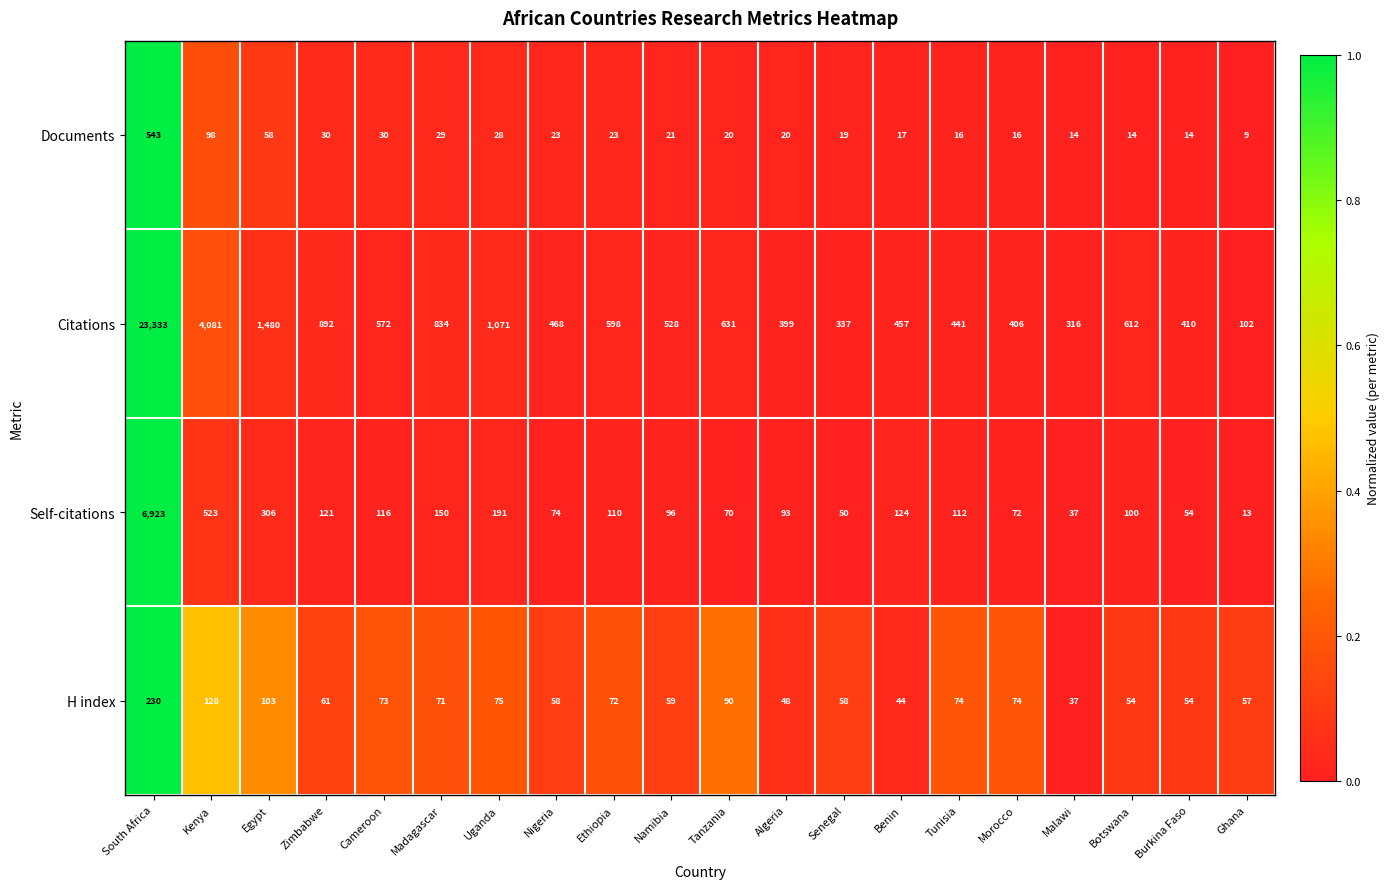

Where does the Citations series first go above 572?

South Africa